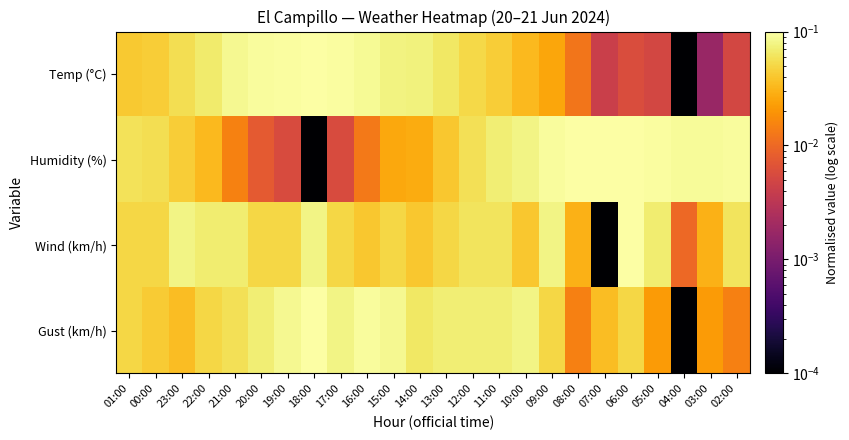

Reading right to left, transcribe all the data shown in this chart.

Temp (°C): 02:00=0.0	03:00=0.0	04:00=0.0	05:00=0.0	06:00=0.0	07:00=0.0	08:00=0.0	09:00=0.0	10:00=0.0	11:00=0.0	12:00=0.1	13:00=0.1	14:00=0.1	15:00=0.1	16:00=0.1	17:00=0.1	18:00=0.1	19:00=0.1	20:00=0.1	21:00=0.1	22:00=0.1	23:00=0.1	00:00=0.0	01:00=0.0
Humidity (%): 02:00=0.1	03:00=0.1	04:00=0.1	05:00=0.1	06:00=0.1	07:00=0.1	08:00=0.1	09:00=0.1	10:00=0.1	11:00=0.1	12:00=0.1	13:00=0.0	14:00=0.0	15:00=0.0	16:00=0.0	17:00=0.0	18:00=0.0	19:00=0.0	20:00=0.0	21:00=0.0	22:00=0.0	23:00=0.0	00:00=0.1	01:00=0.1
Wind (km/h): 02:00=0.1	03:00=0.0	04:00=0.0	05:00=0.1	06:00=0.1	07:00=0.0	08:00=0.0	09:00=0.1	10:00=0.0	11:00=0.1	12:00=0.1	13:00=0.1	14:00=0.0	15:00=0.1	16:00=0.0	17:00=0.1	18:00=0.1	19:00=0.1	20:00=0.1	21:00=0.1	22:00=0.1	23:00=0.1	00:00=0.1	01:00=0.1
Gust (km/h): 02:00=0.0	03:00=0.0	04:00=0.0	05:00=0.0	06:00=0.1	07:00=0.0	08:00=0.0	09:00=0.1	10:00=0.1	11:00=0.1	12:00=0.1	13:00=0.1	14:00=0.1	15:00=0.1	16:00=0.1	17:00=0.1	18:00=0.1	19:00=0.1	20:00=0.1	21:00=0.1	22:00=0.1	23:00=0.0	00:00=0.0	01:00=0.1